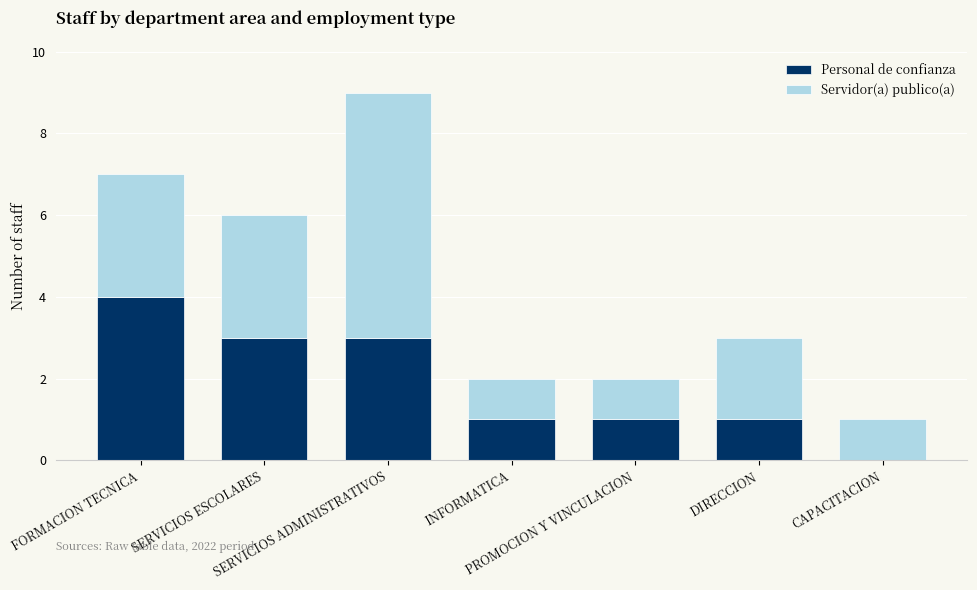

What is the sum of all Personal de confianza values?

13